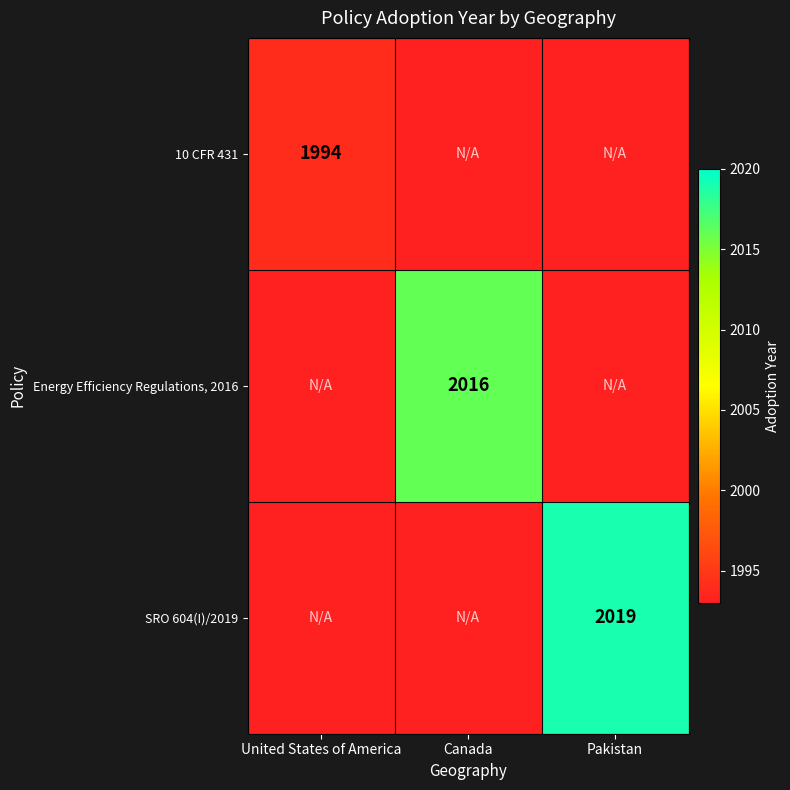

What is the maximum value shown in the chart?

2019